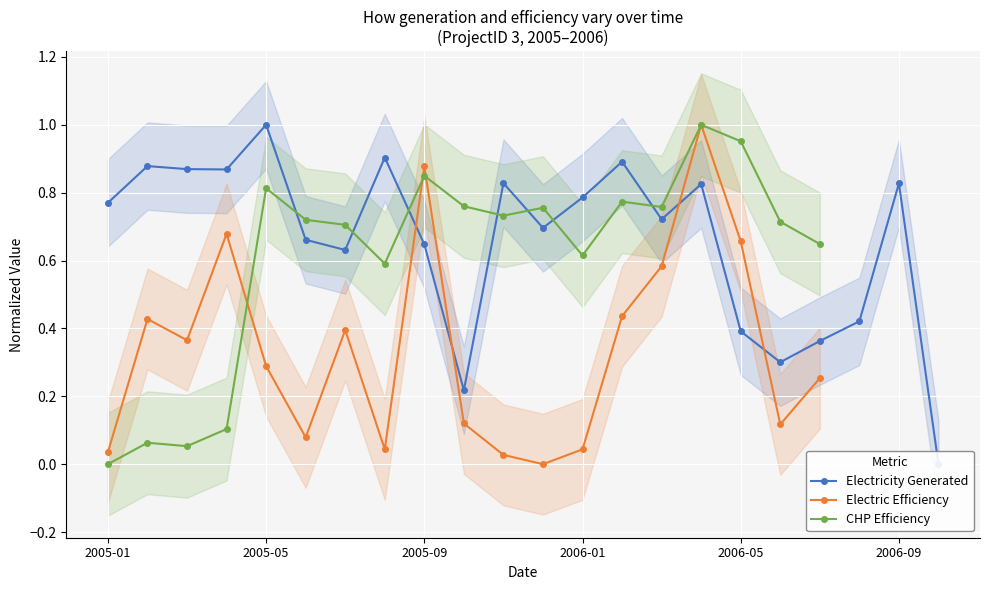

Does the chart display data point markers on the line(s)?

Yes